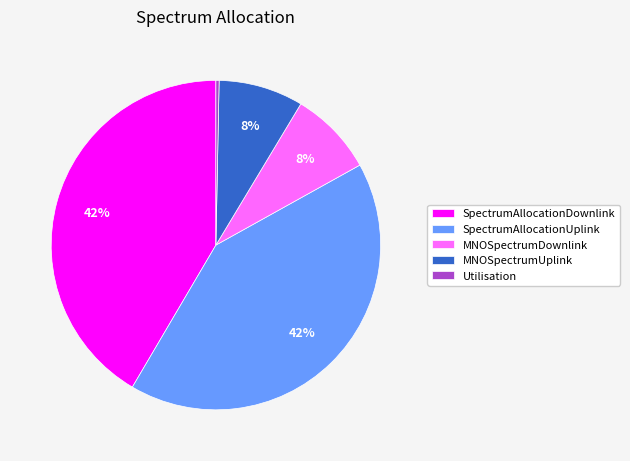

To the nearest percent, what is the combined percentage of SpectrumAllocationUplink and Utilisation?

42%